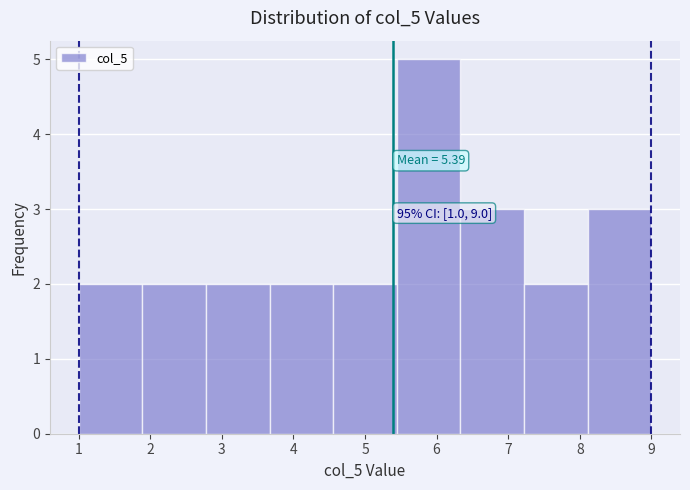

Over which range of the x-axis is the bar tallest?

5.4 to 6.3